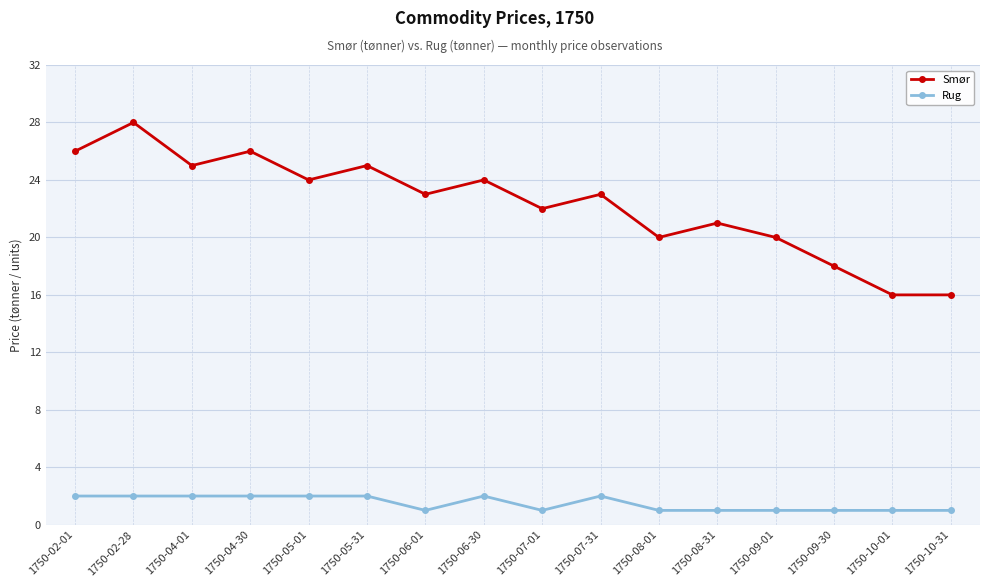

At which category does Smør reach its first local peak?

1750-02-28